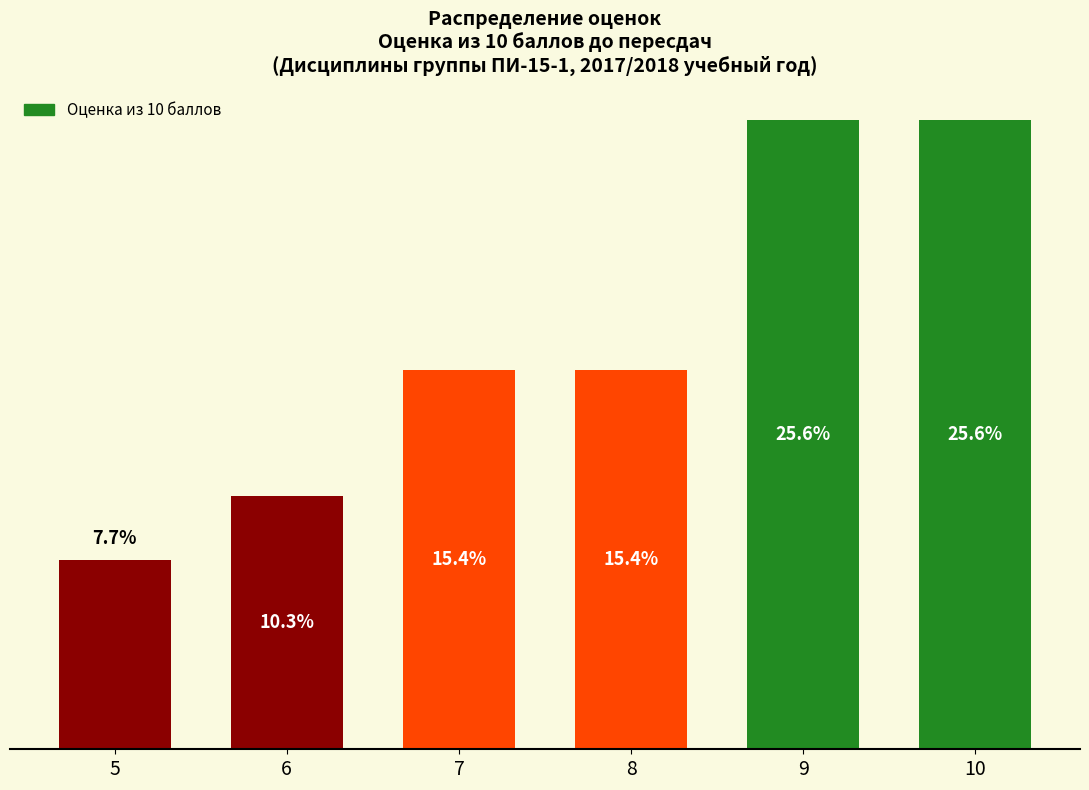

Does the chart contain any negative values?

No